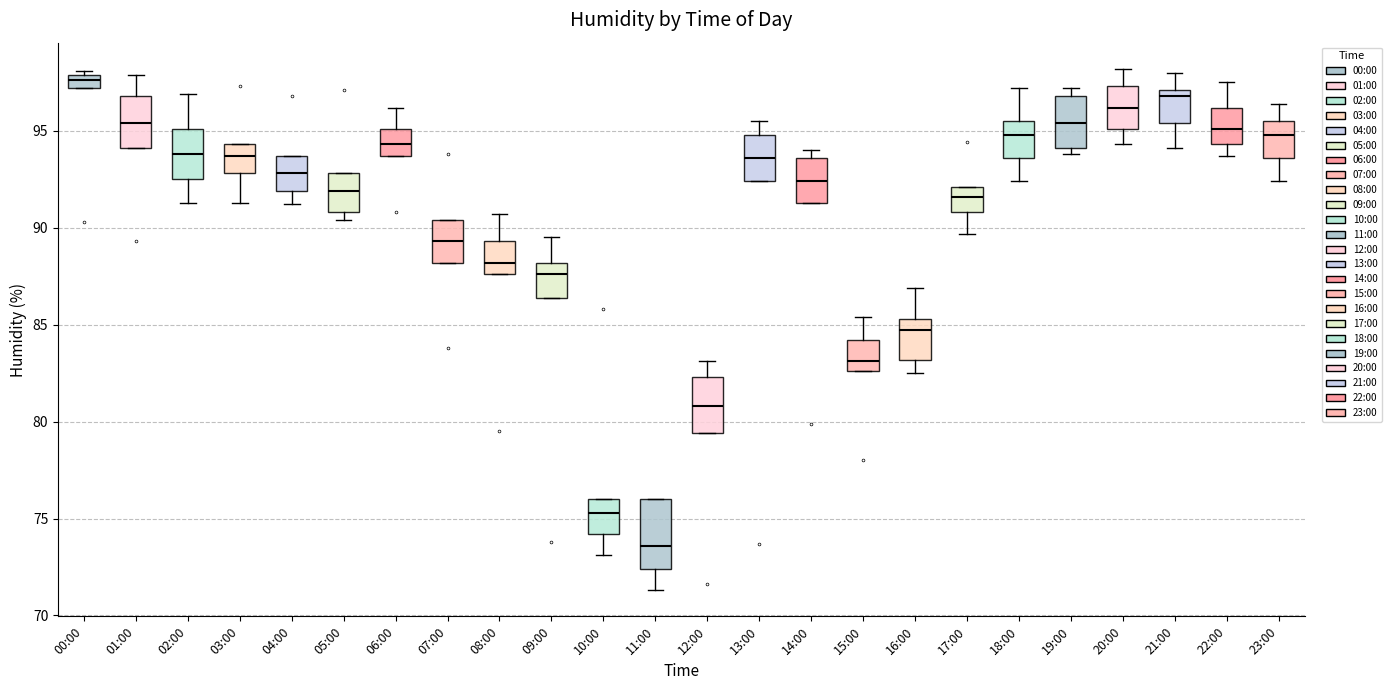

Which box's median line is the highest?

00:00